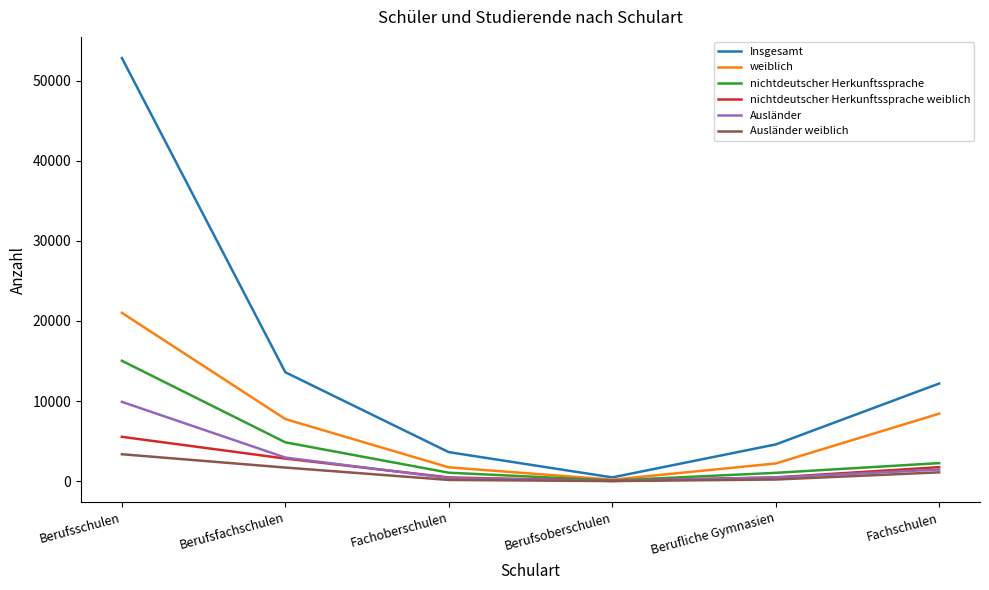

What is the difference between the Insgesamt values at Berufsfachschulen and Berufsoberschulen?

13114